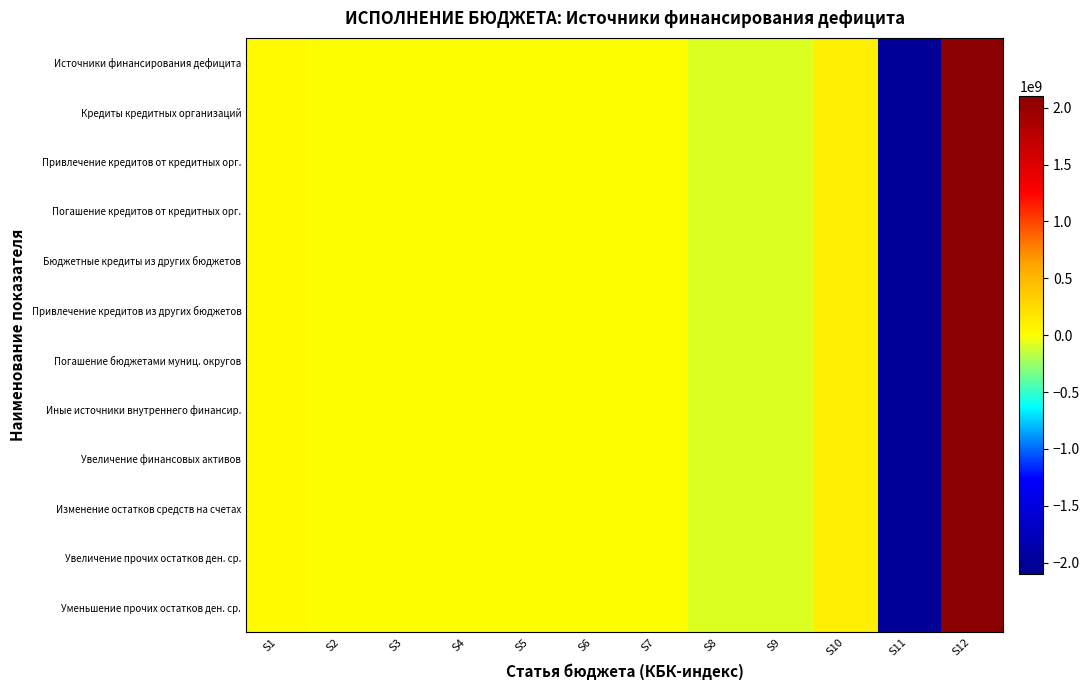

Which series has the largest range (max minus min)?

Источники финансирования дефицита